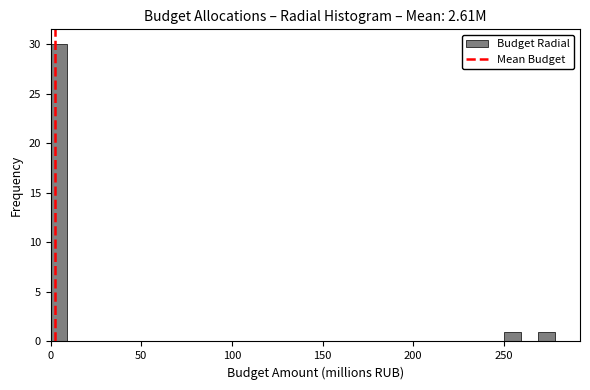

Read against the x-axis, roughly where is the centre of the tallest bar?

5